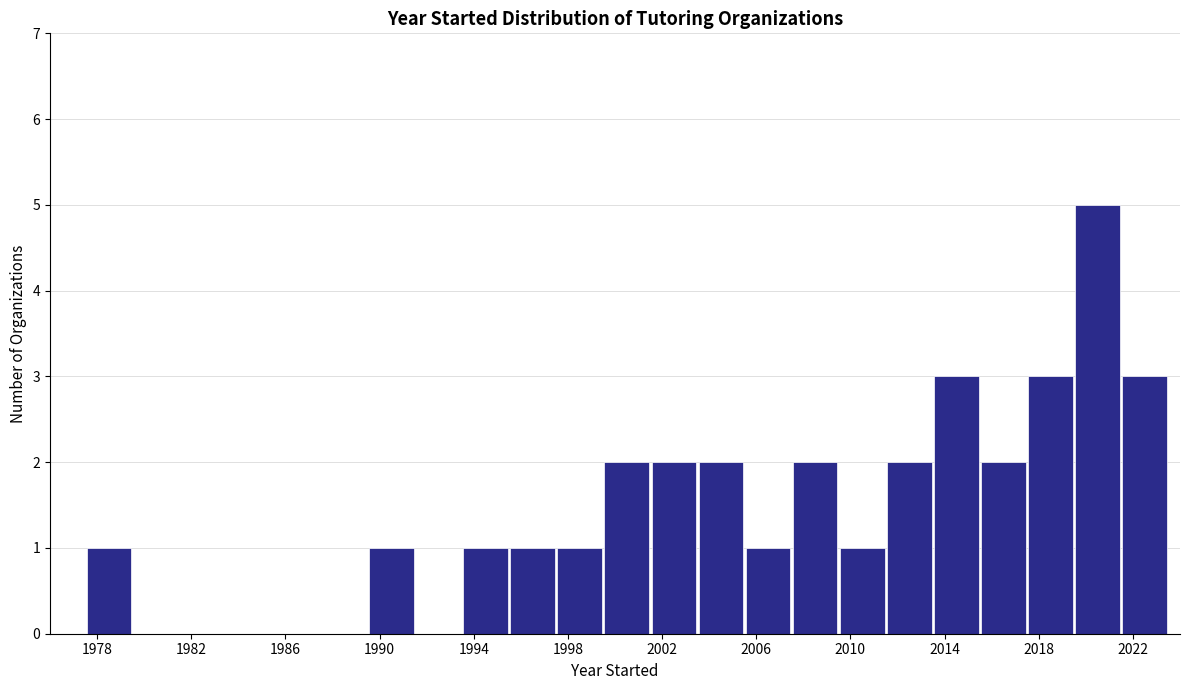

Reading left to right, transcribe this chart: for each bar, give the range it covers on the x-axis and its height. The values are not printed on the chart, so give them approximately, as read against the axis.

1977.5 to 1979.5: 1
1979.5 to 1981.5: 0
1981.5 to 1983.5: 0
1983.5 to 1985.5: 0
1985.5 to 1987.5: 0
1987.5 to 1989.5: 0
1989.5 to 1991.5: 1
1991.5 to 1993.5: 0
1993.5 to 1995.5: 1
1995.5 to 1997.5: 1
1997.5 to 1999.5: 1
1999.5 to 2001.5: 2
2001.5 to 2003.5: 2
2003.5 to 2005.5: 2
2005.5 to 2007.5: 1
2007.5 to 2009.5: 2
2009.5 to 2011.5: 1
2011.5 to 2013.5: 2
2013.5 to 2015.5: 3
2015.5 to 2017.5: 2
2017.5 to 2019.5: 3
2019.5 to 2021.5: 5
2021.5 to 2023.5: 3